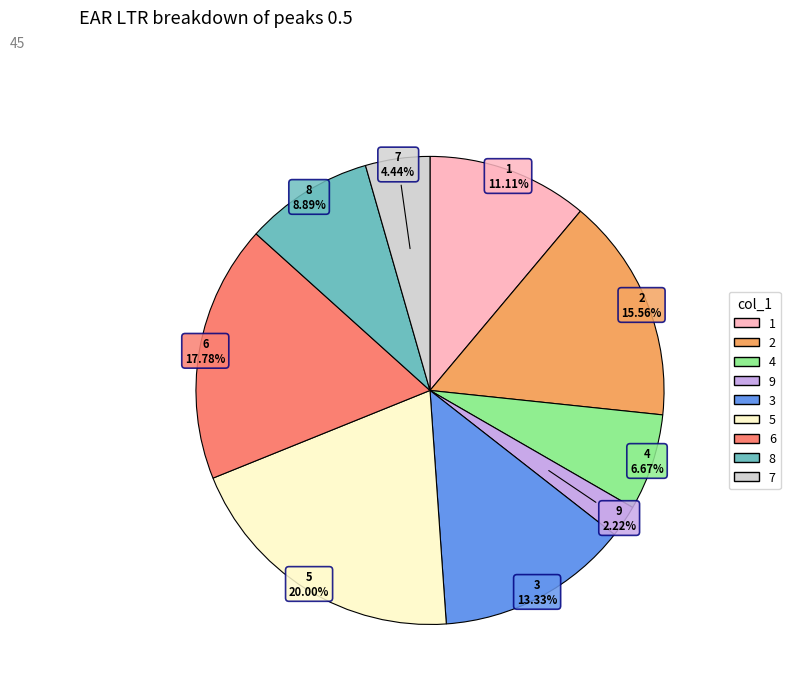

What is the smallest slice in the pie chart?

9